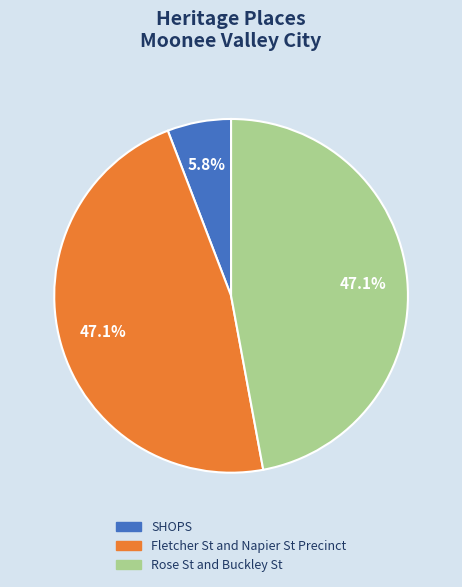

To the nearest percent, what percentage of the pie is Rose St and Buckley St?

47%